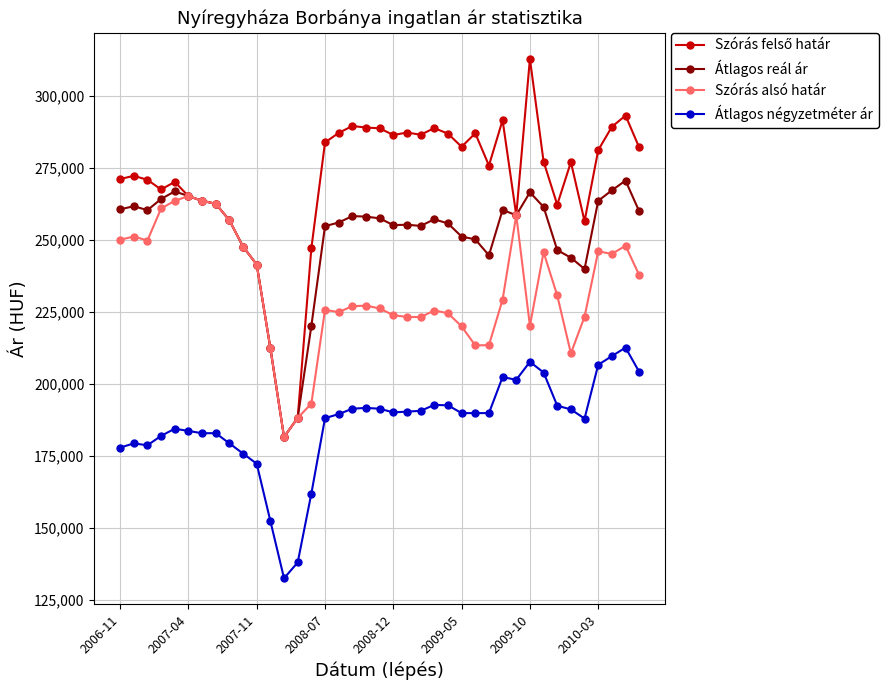

What is the smallest value displayed?

132407